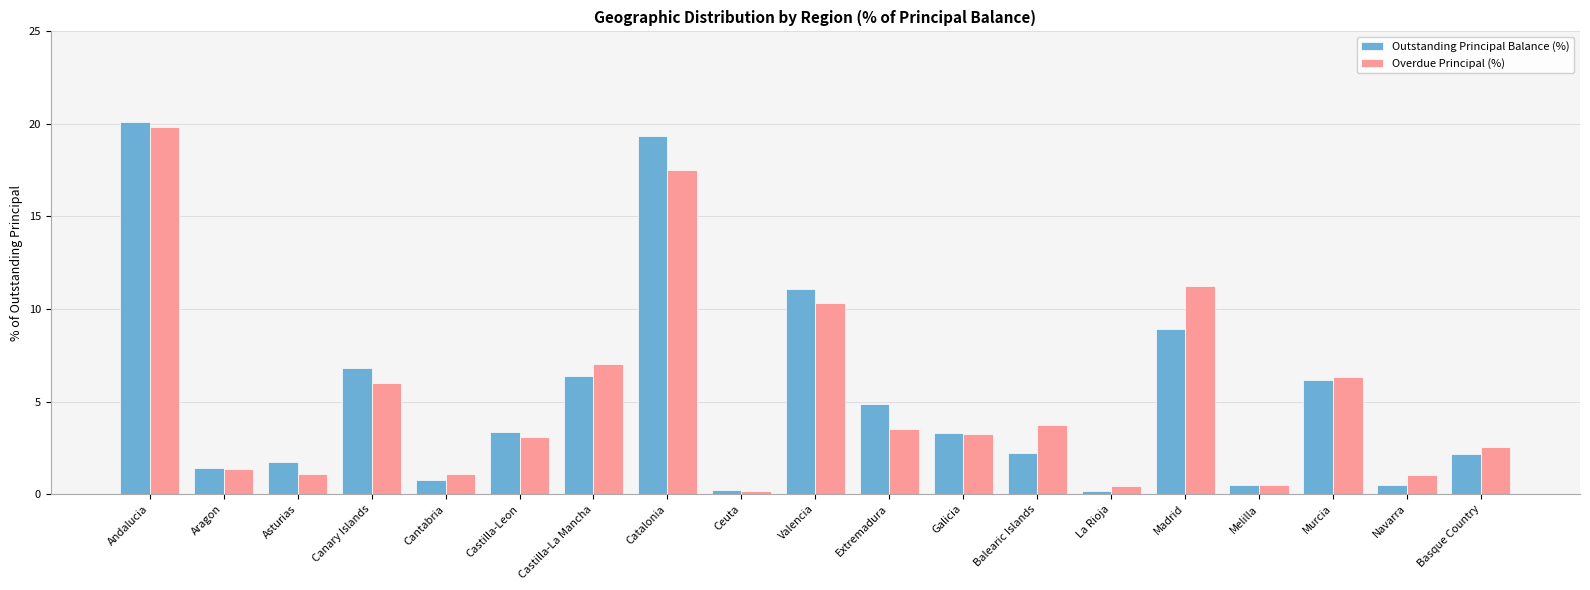

What is the approximate value of Overdue Principal (%) at Galicia?

3.2